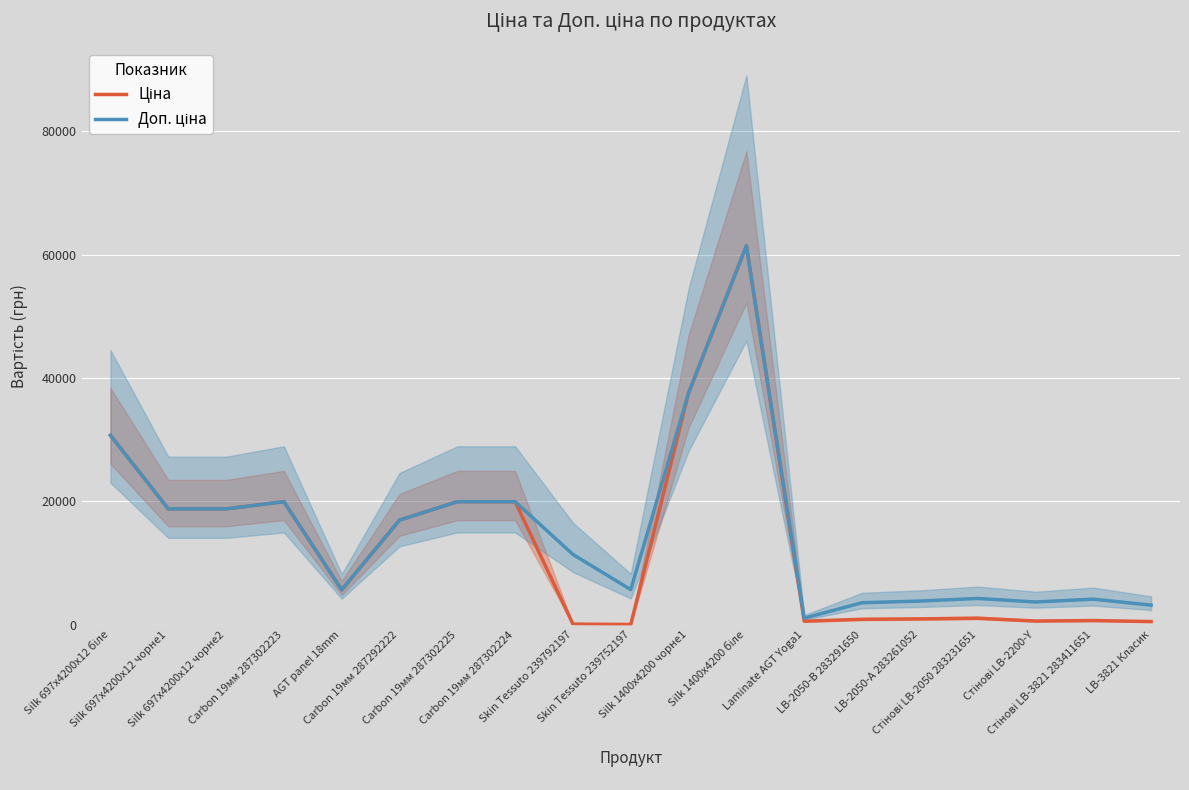

How many interior local peaks does the Доп. ціна series have?

4